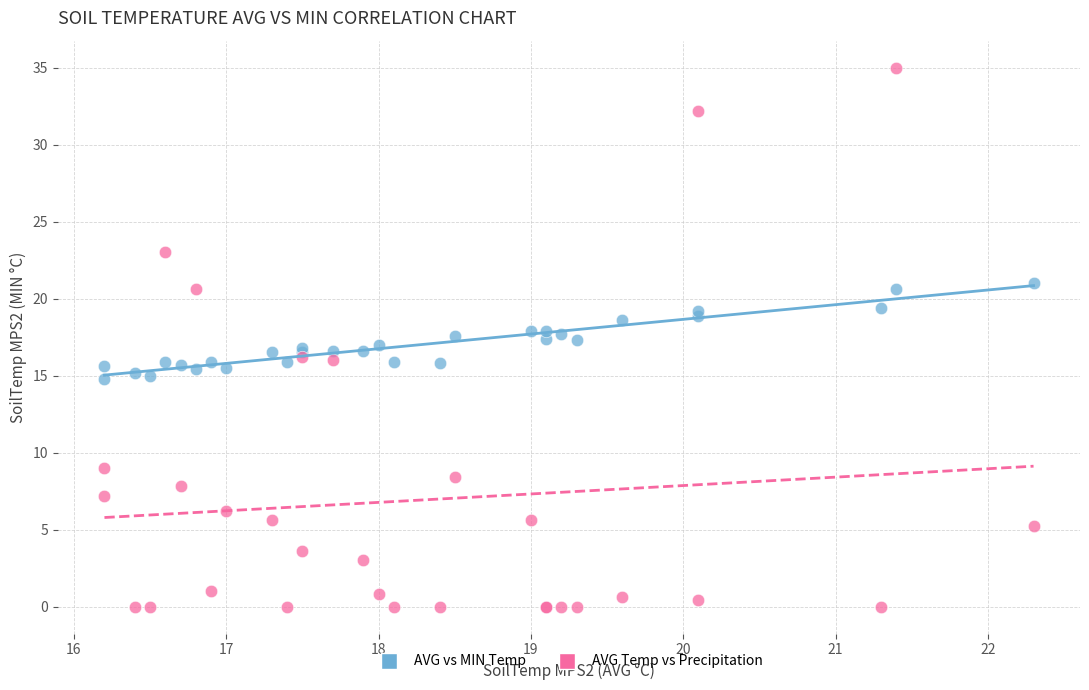

Which series has the largest Y range (max minus min)?

AVG Temp vs Precipitation